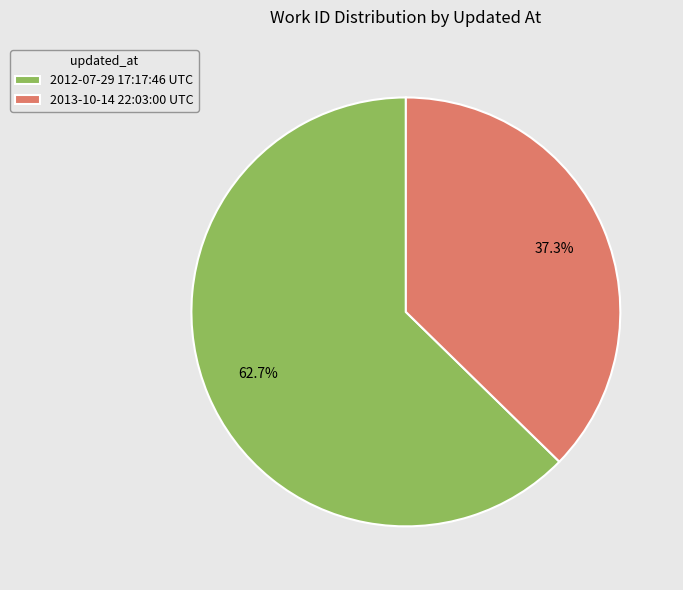

What percentage is NOT represented by 2012-07-29 17:17:46 UTC?

37.3%